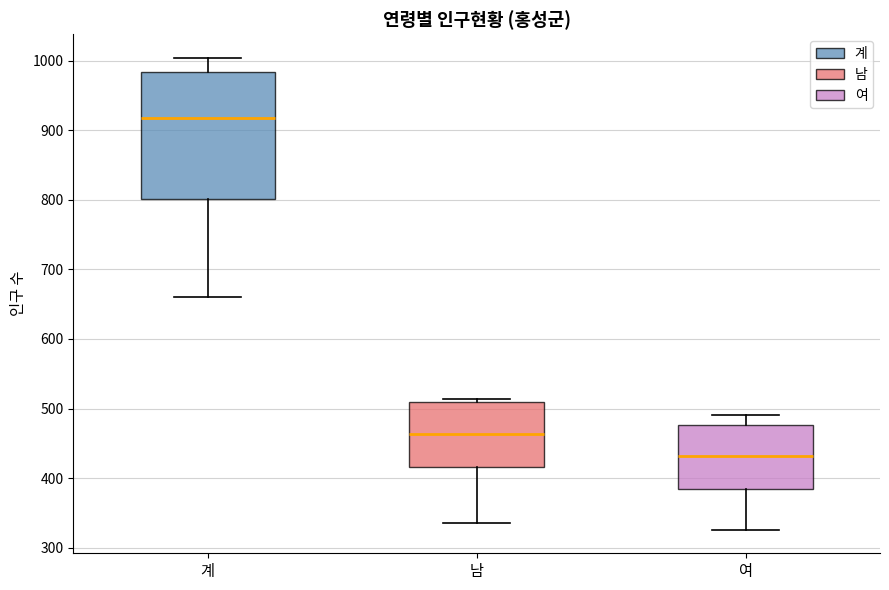

Reading left to right, transcribe this box plot: for each box, give where its median line is, the range the box spans, and where its two whiskers end, as read against the y-axis. The values are not printed on the chart, so give them approximately, as read against the axis.

계: median 920, box 800 to 980, whiskers 660 to 1000
남: median 460, box 420 to 510, whiskers 340 to 510 (just above the box's upper edge)
여: median 430, box 380 to 480, whiskers 330 to 490